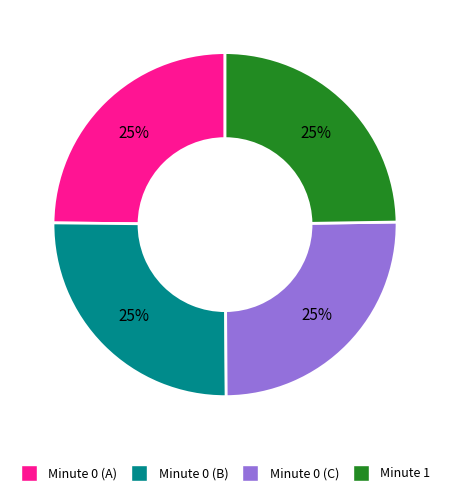

To the nearest percent, what is the average slice percentage?

25%